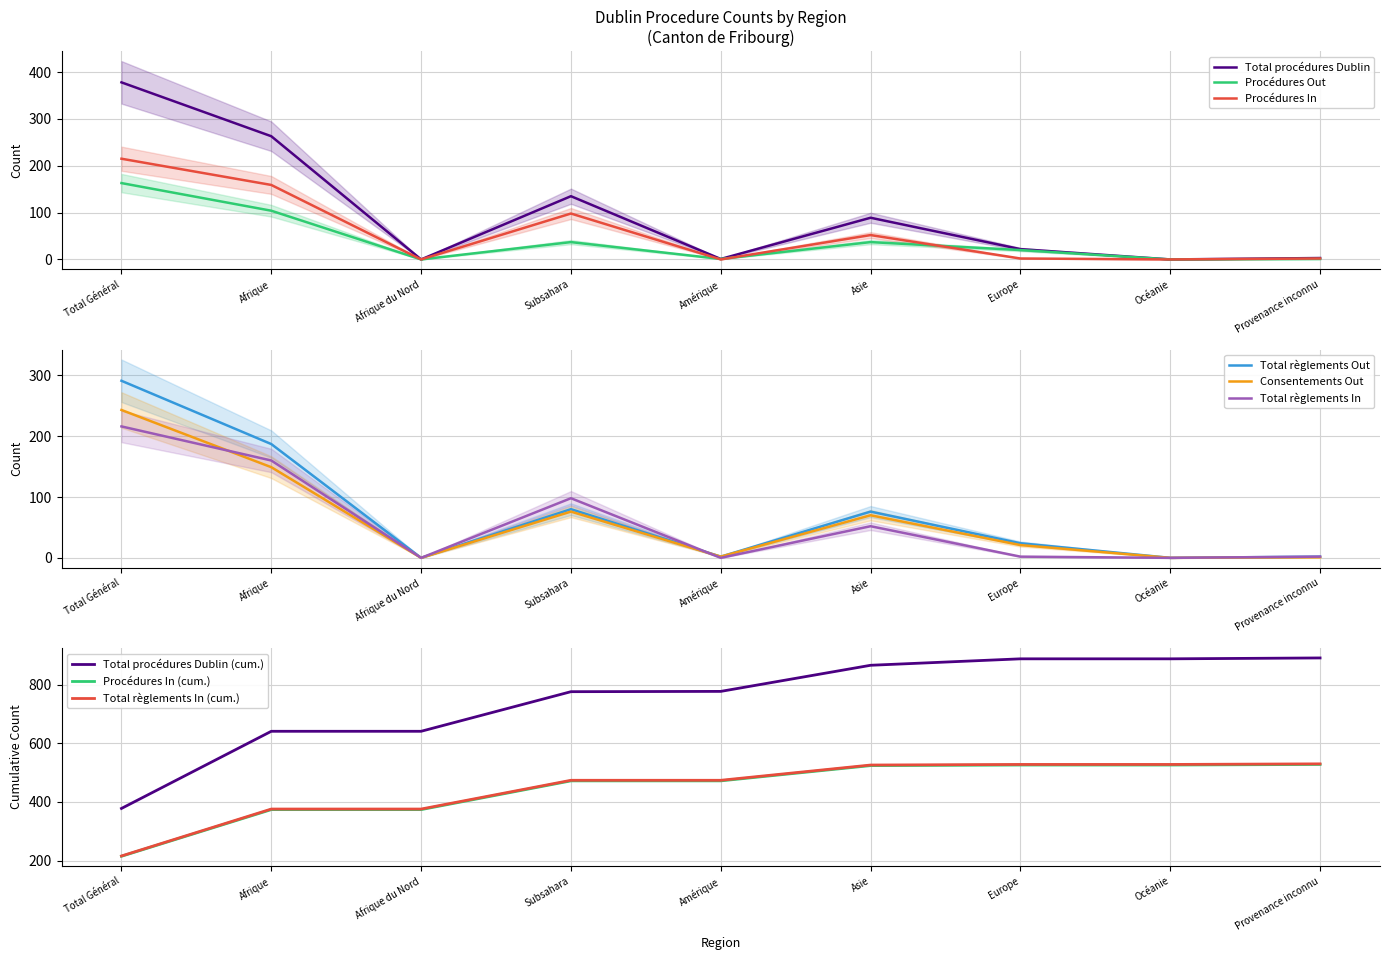

Which category has the highest value in the Total procédures Dublin series?

Total Général